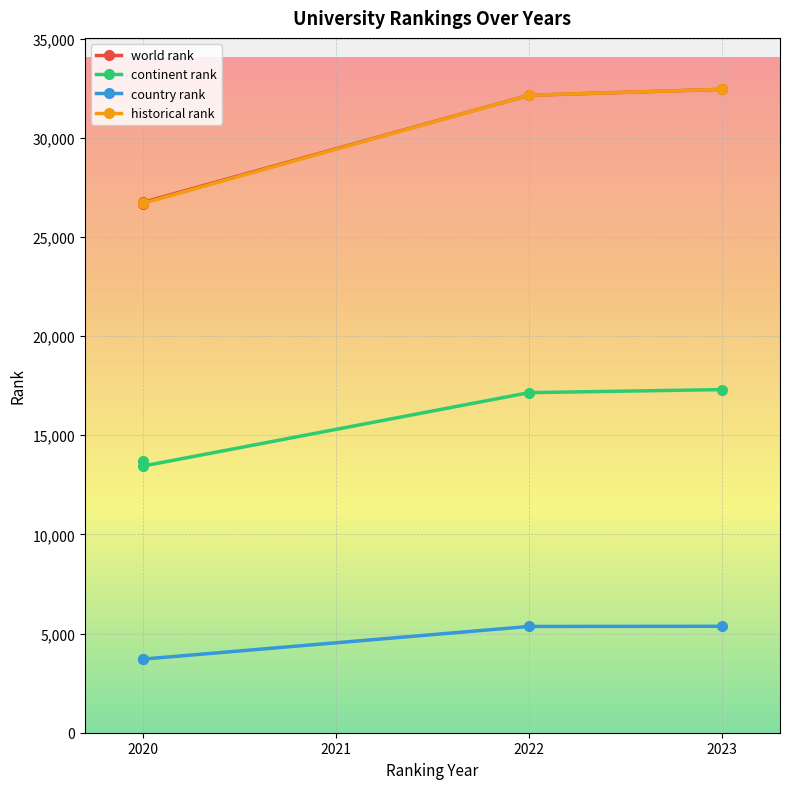

Reading left to right, extract all data points from this chart.

world rank: 26637.0	26738.0	32139.0	32436.0
continent rank: 13695.0	13442.0	17145.0	17300.0
country rank: 3738.0	3710.0	5357.0	5367.0
historical rank: 26687.5	26687.5	32139.0	32436.0